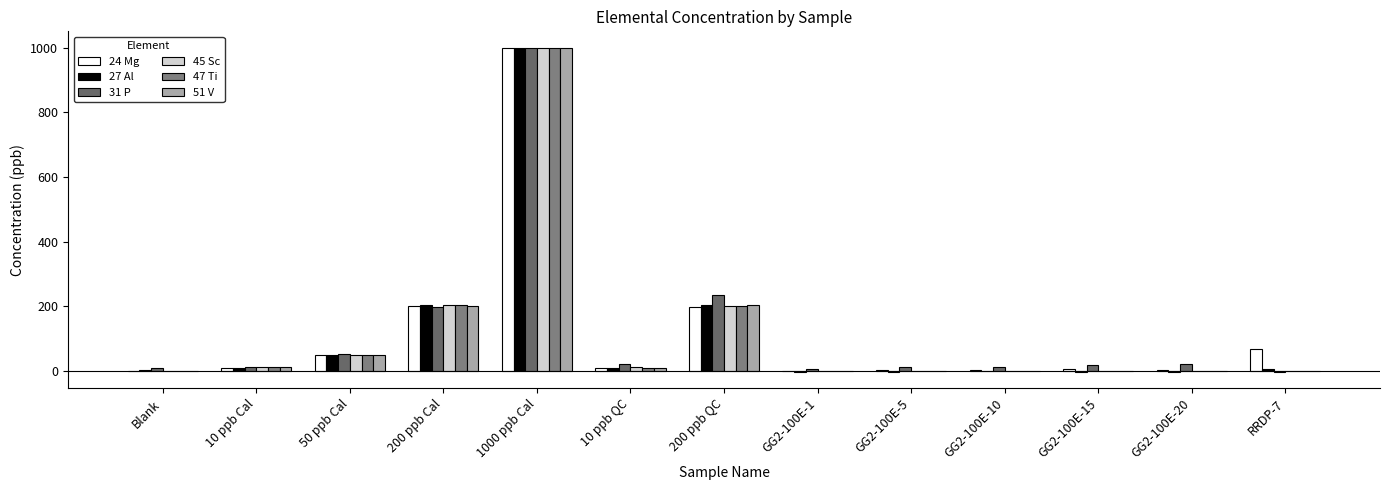

At which category is the sum across all series the highest?

1000 ppb Cal